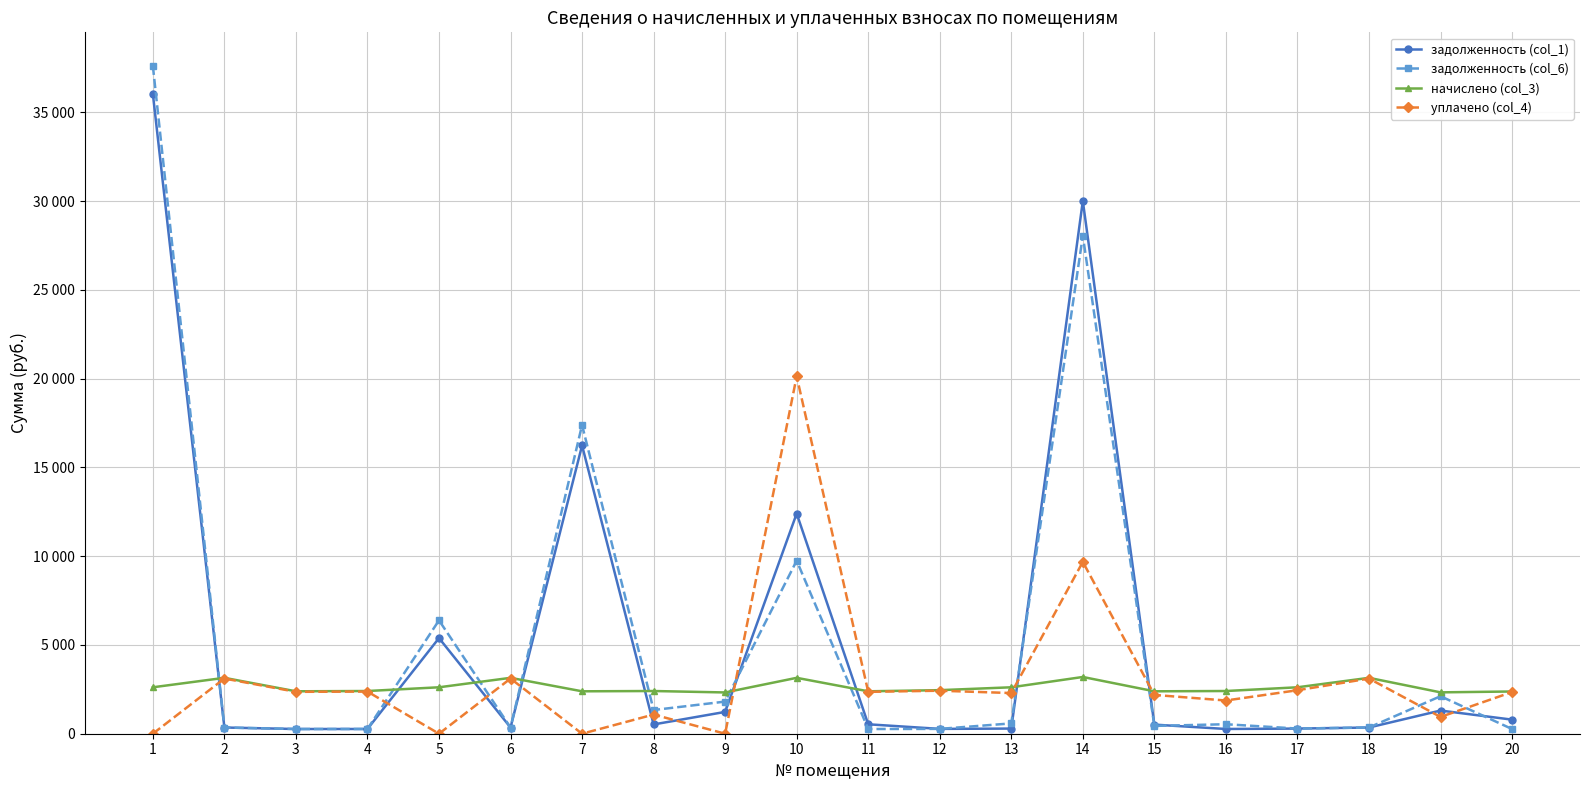

Is this an area chart (filled region under the line)?

No